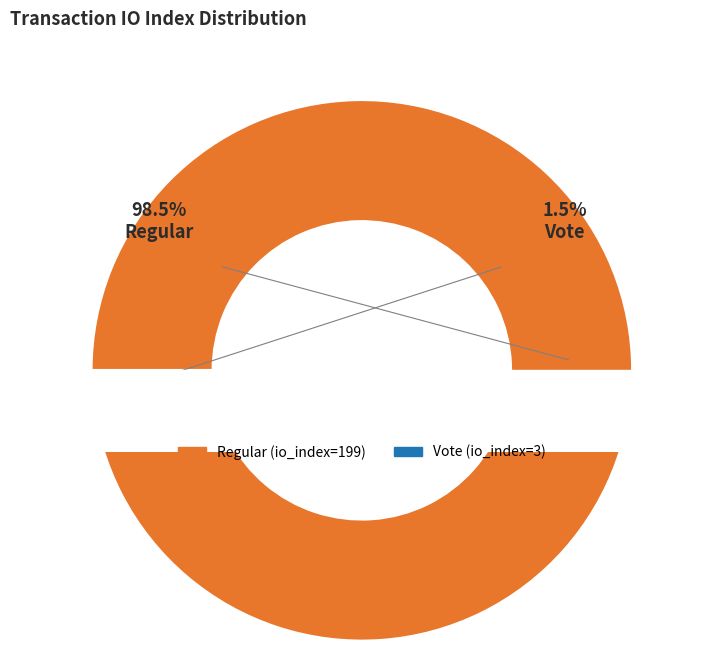

Rank the categories by value from highest to lowest.

Regular (io_index=199), Vote (io_index=3)